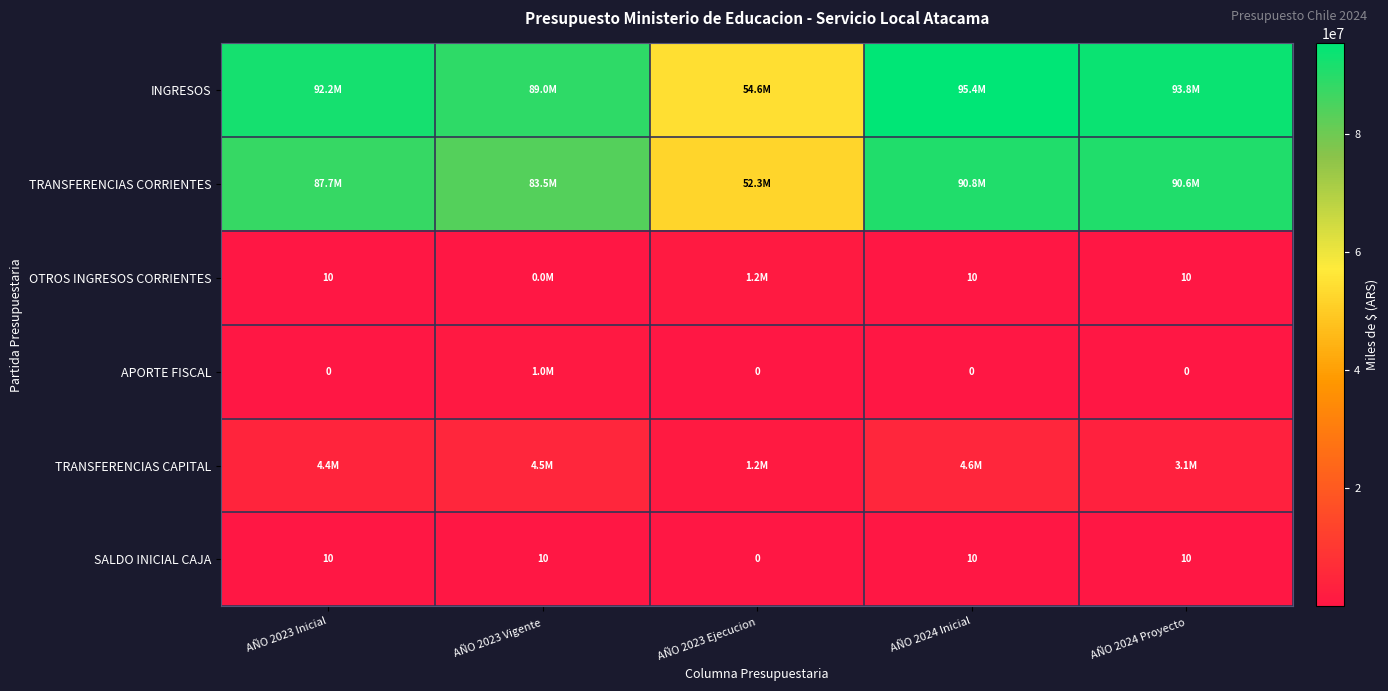

Is it true that SALDO INICIAL CAJA equals 10 at AÑO 2024 Proyecto?

True